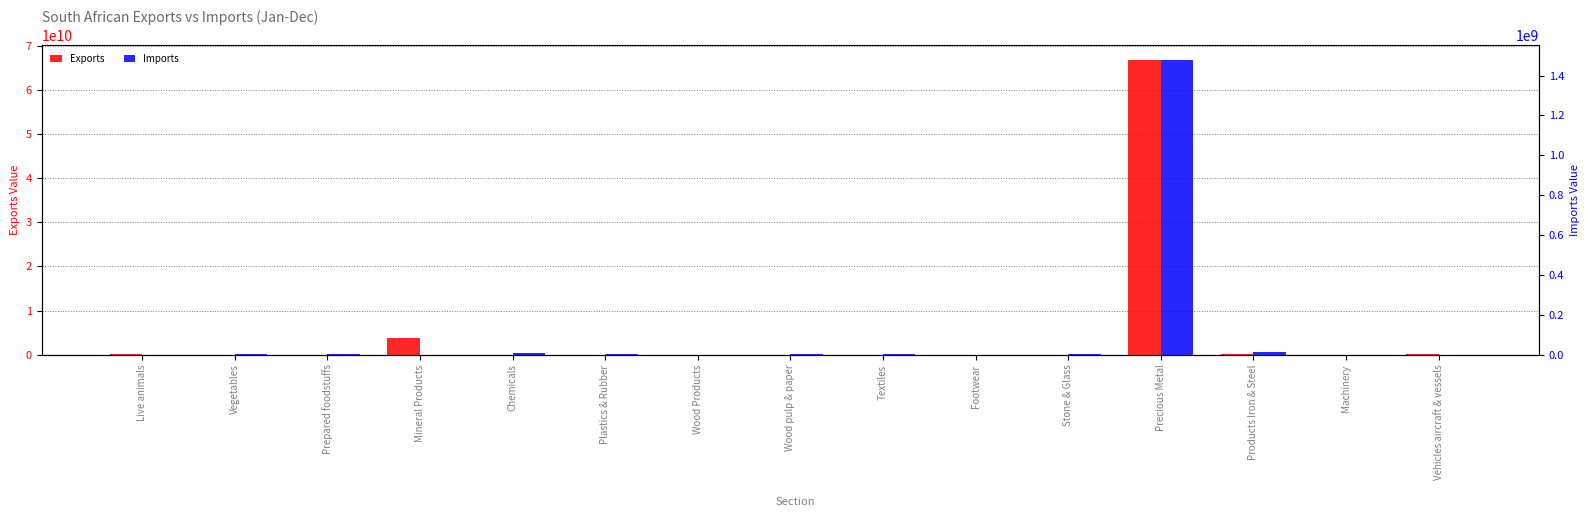

Are the bars horizontal?

No